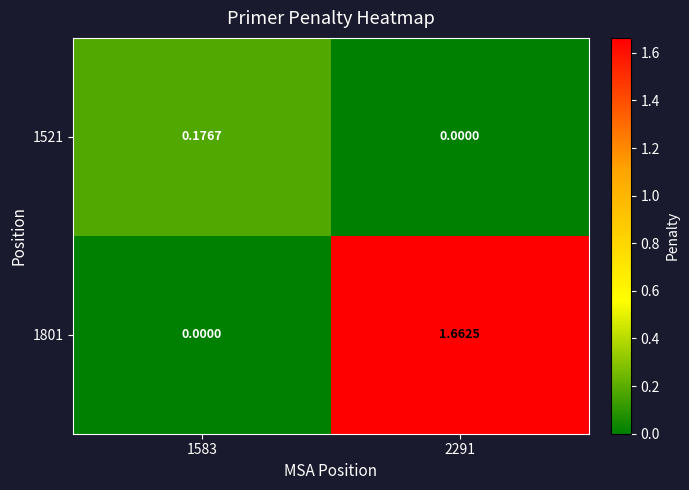

Which series has the largest total across all categories?

1801